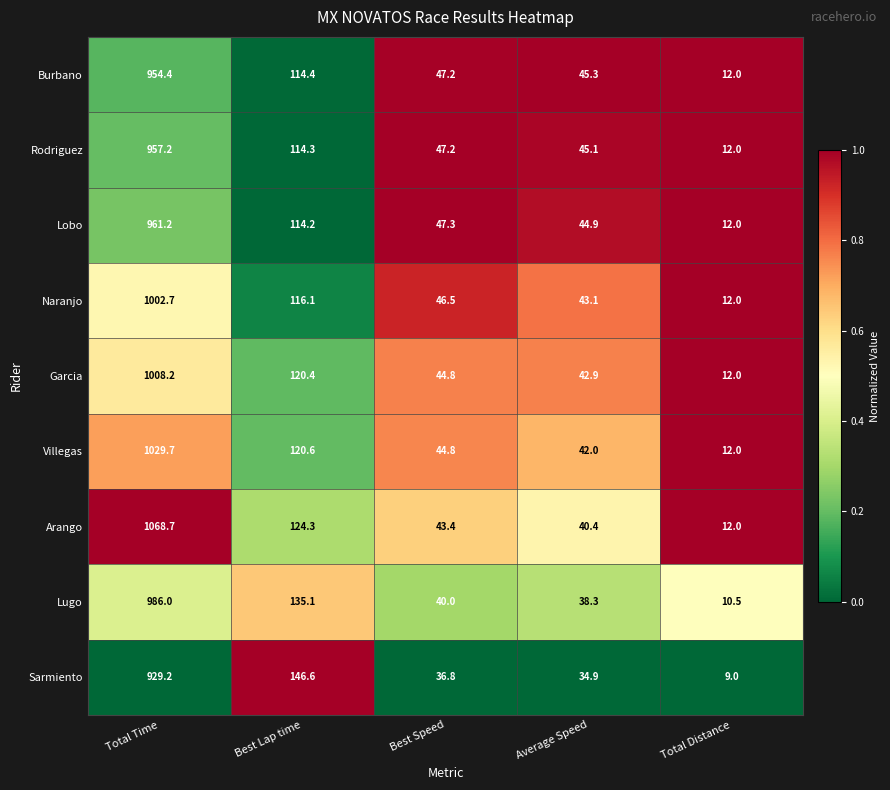

At which label does Lugo reach its minimum?

Total Distance